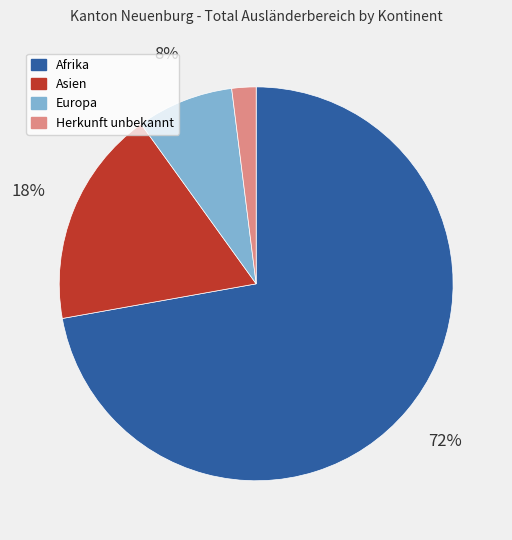

To the nearest percent, what is the average slice percentage?

25%